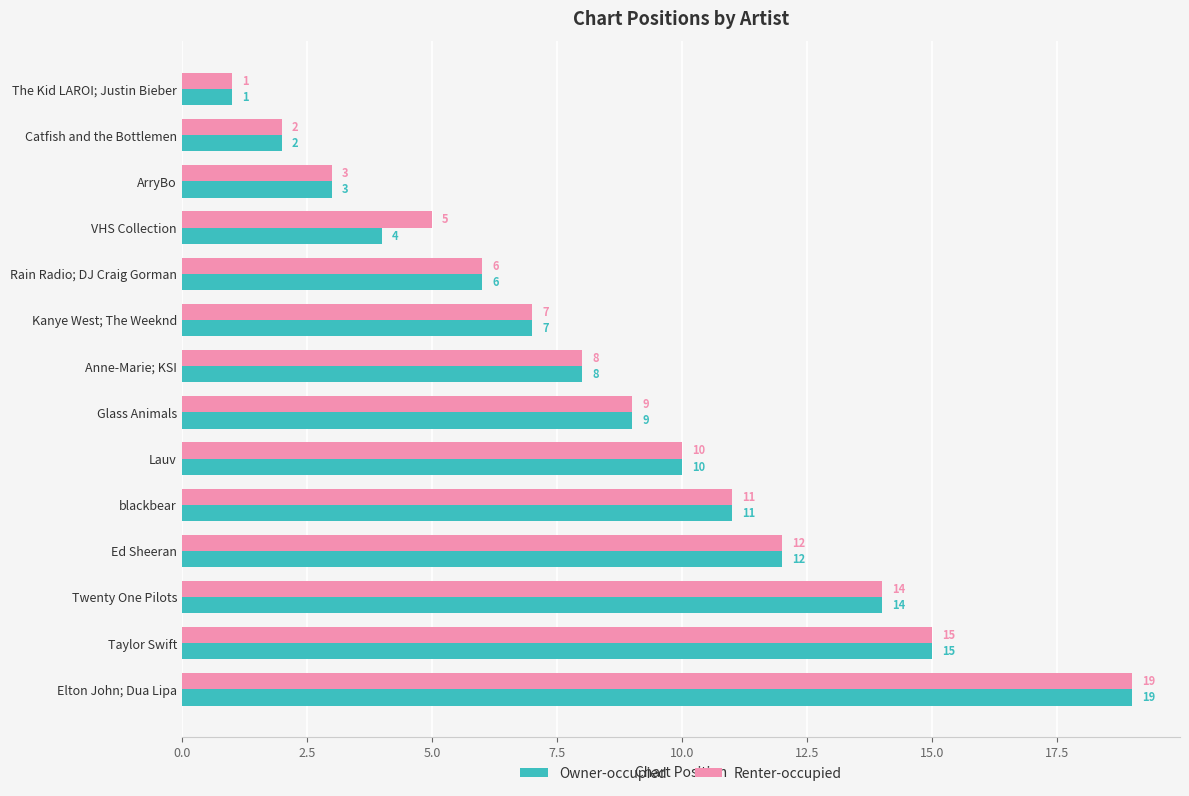

What is the greatest value displayed?

19